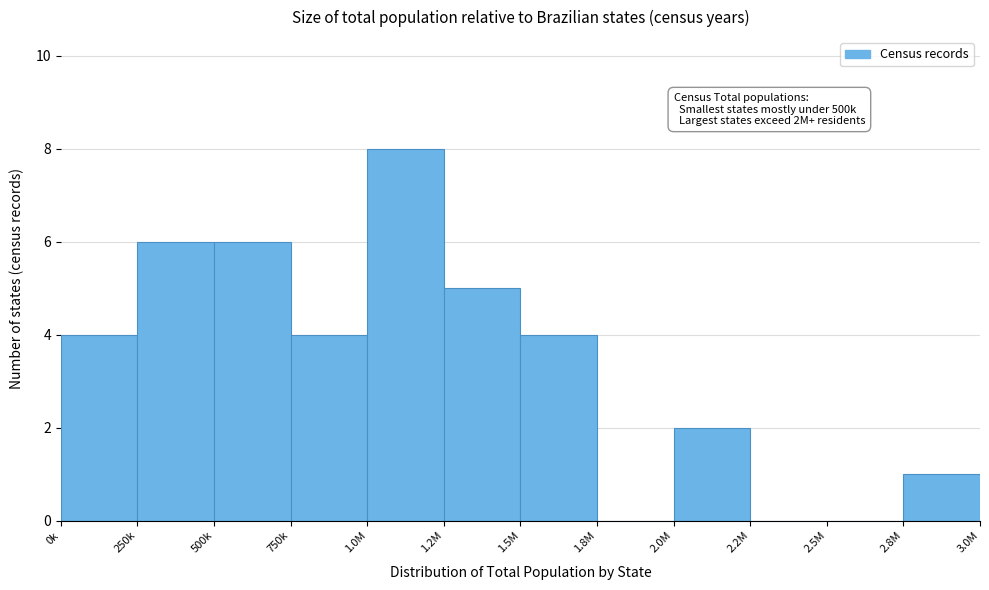

Reading right to left, what are all the values shown in this chart?

2.8M=1	2.5M=0	2.2M=0	2.0M=2	1.8M=0	1.5M=4	1.2M=5	1.0M=8	750k=4	500k=6	250k=6	0k=4